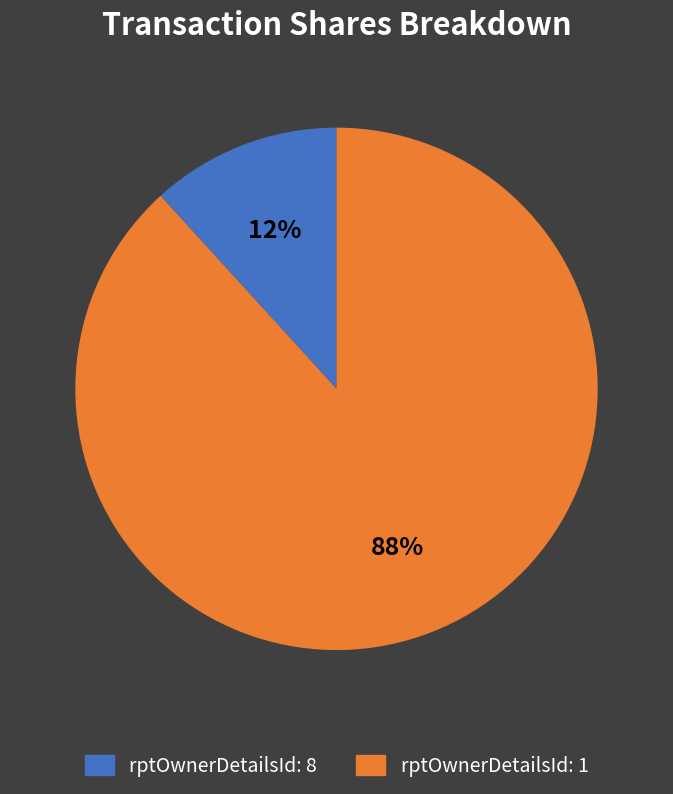

To the nearest percent, what is the difference between the rptOwnerDetailsId: 1 and rptOwnerDetailsId: 8 slice percentages?

76%